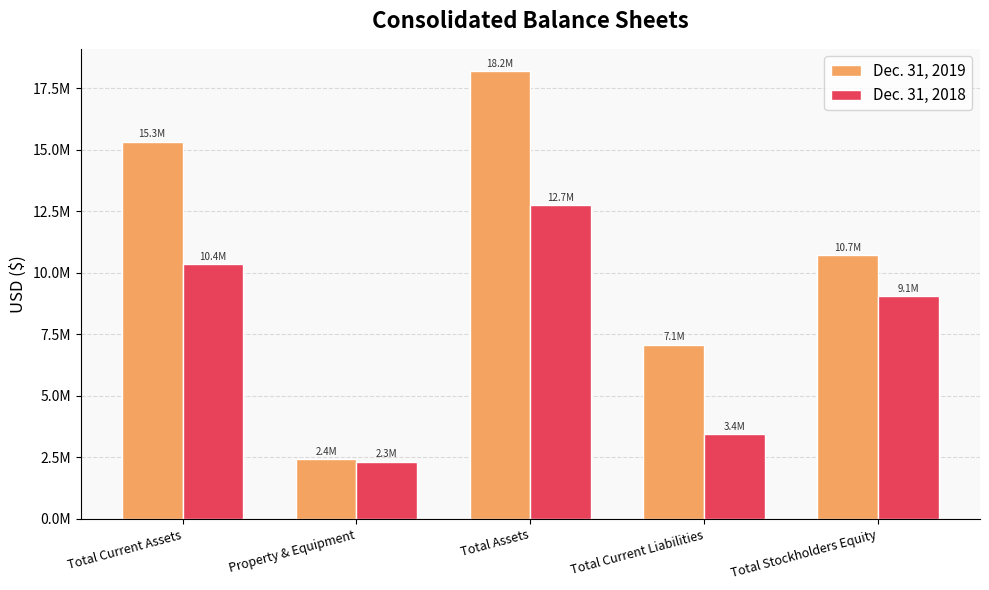

Which series changed the most between Property & Equipment and Total Current Liabilities?

Dec. 31, 2019